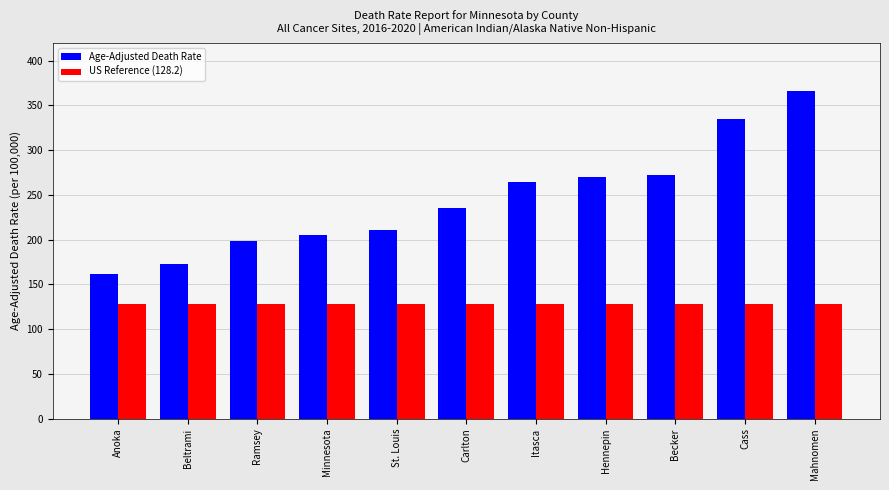

Reading left to right, list all the values displayed in this chart.

Age-Adjusted Death Rate: Anoka=161.3	Beltrami=172.8	Ramsey=198.8	Minnesota=205.5	St. Louis=211.0	Carlton=235.6	Itasca=264.8	Hennepin=270.1	Becker=272.7	Cass=334.7	Mahnomen=366.5
US Reference (128.2): Anoka=128.2	Beltrami=128.2	Ramsey=128.2	Minnesota=128.2	St. Louis=128.2	Carlton=128.2	Itasca=128.2	Hennepin=128.2	Becker=128.2	Cass=128.2	Mahnomen=128.2